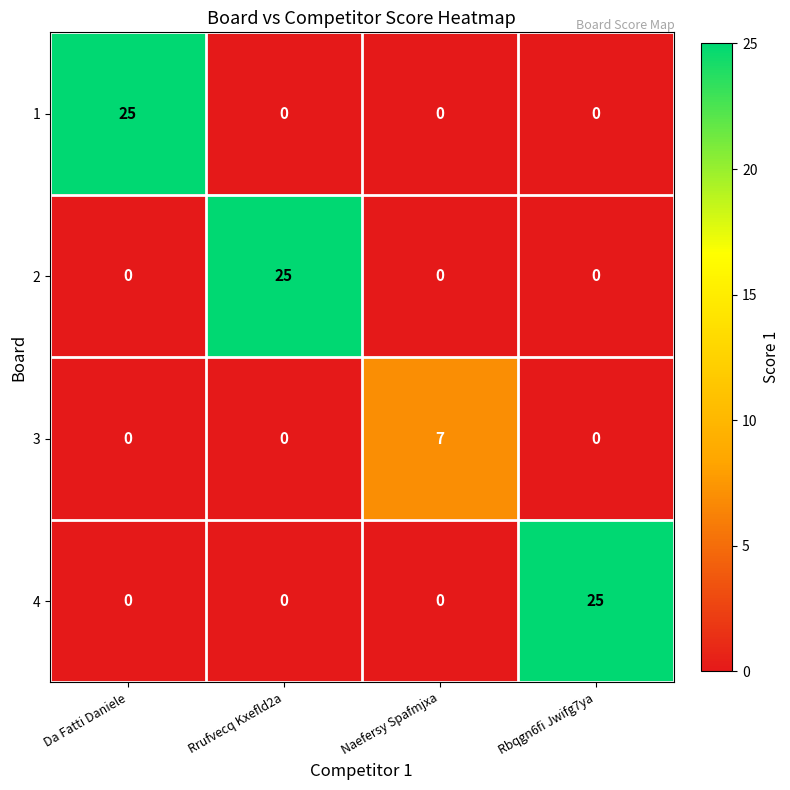

The value of 2 at Naefersy Spafmjxa is 0. True or false?

True